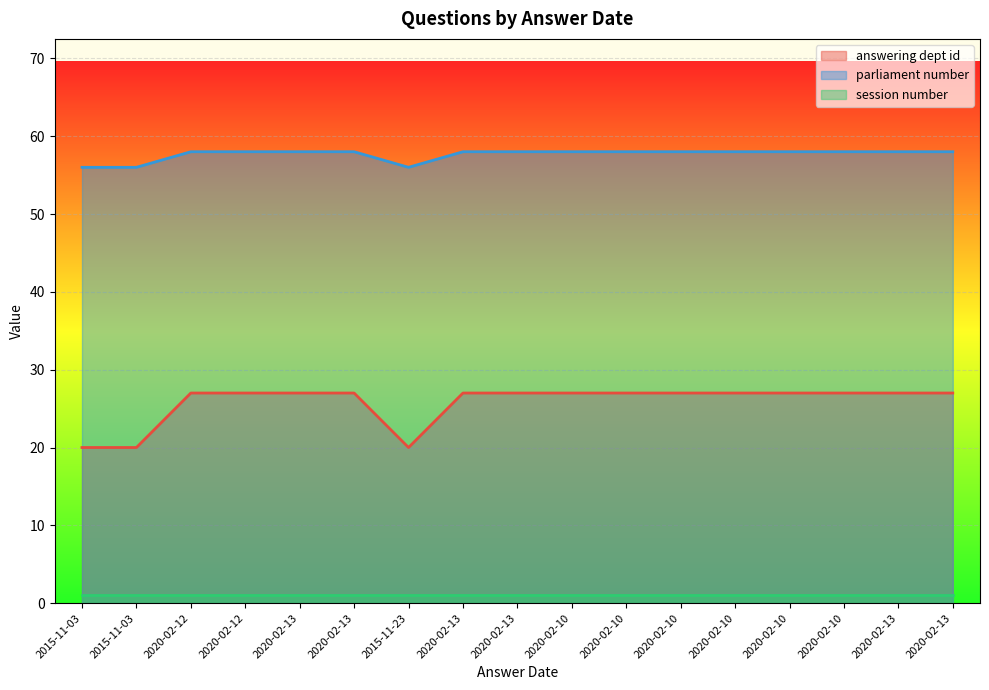

The answering dept id series shows 49 at 2020-02-10. True or false?

False